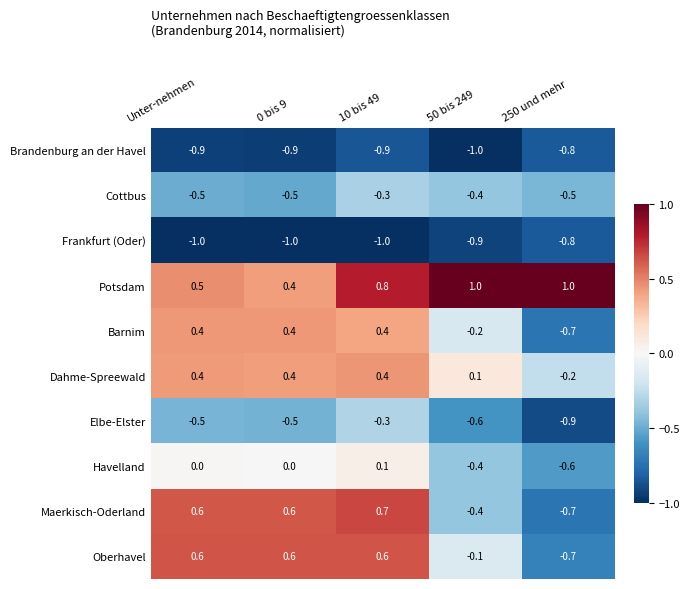

What is the sum of all Maerkisch-Oderland values?

0.8